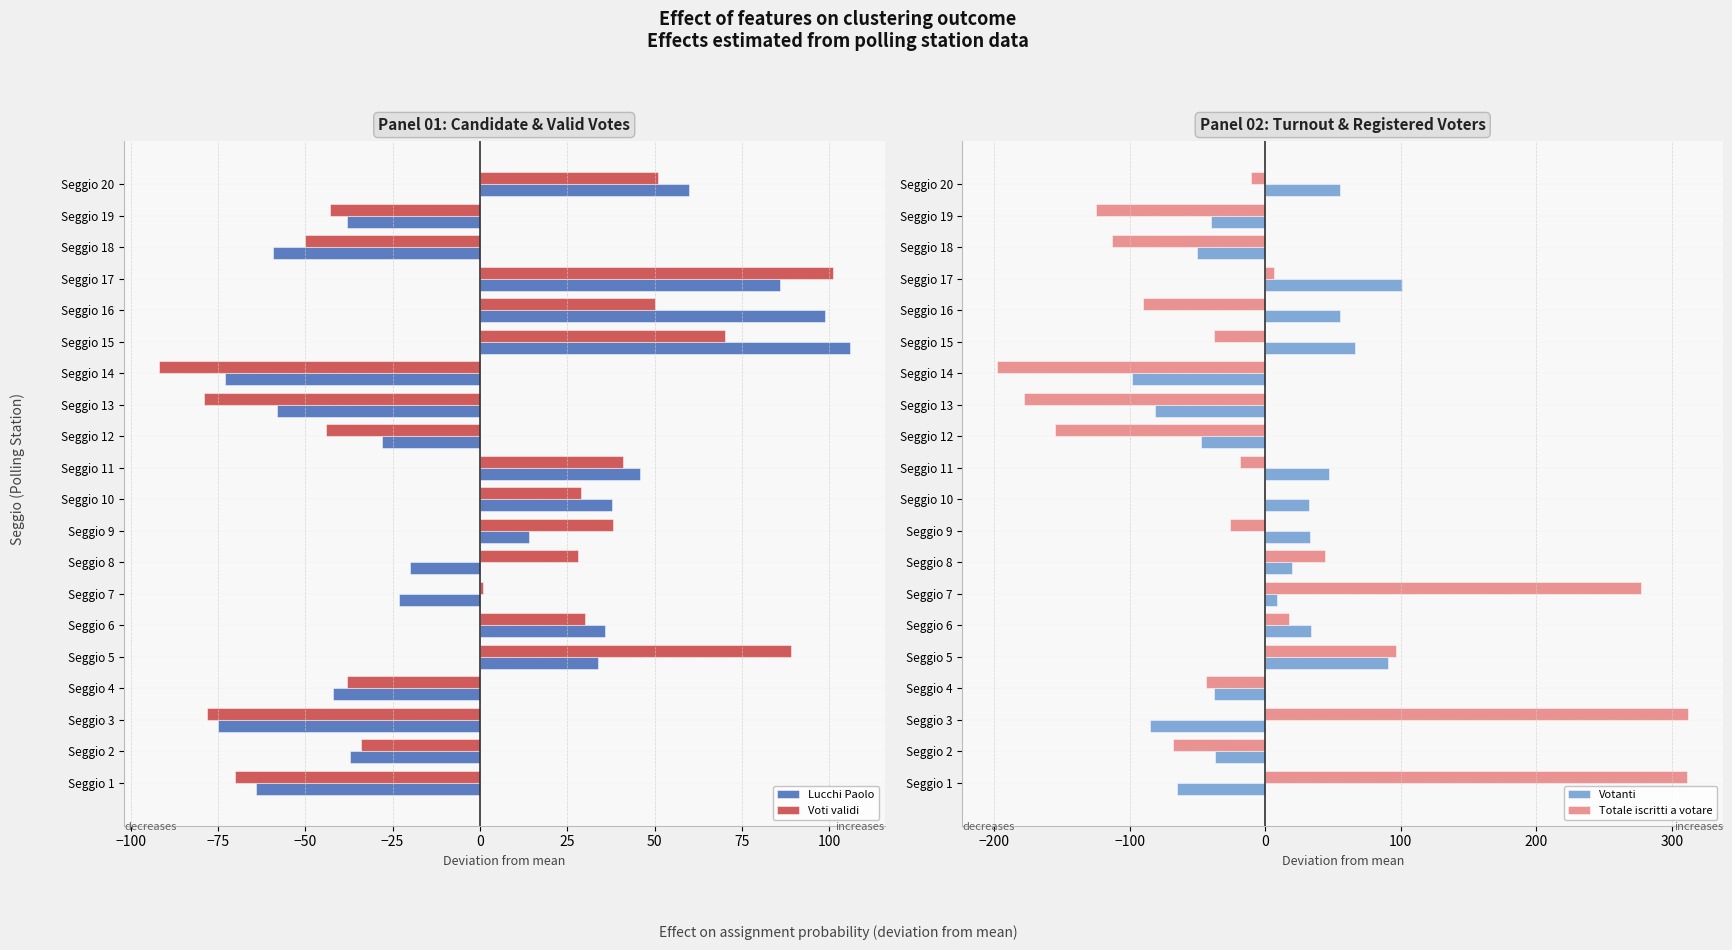

What is the sum of the Votanti values at Seggio 12 and Seggio 2?

-84.2